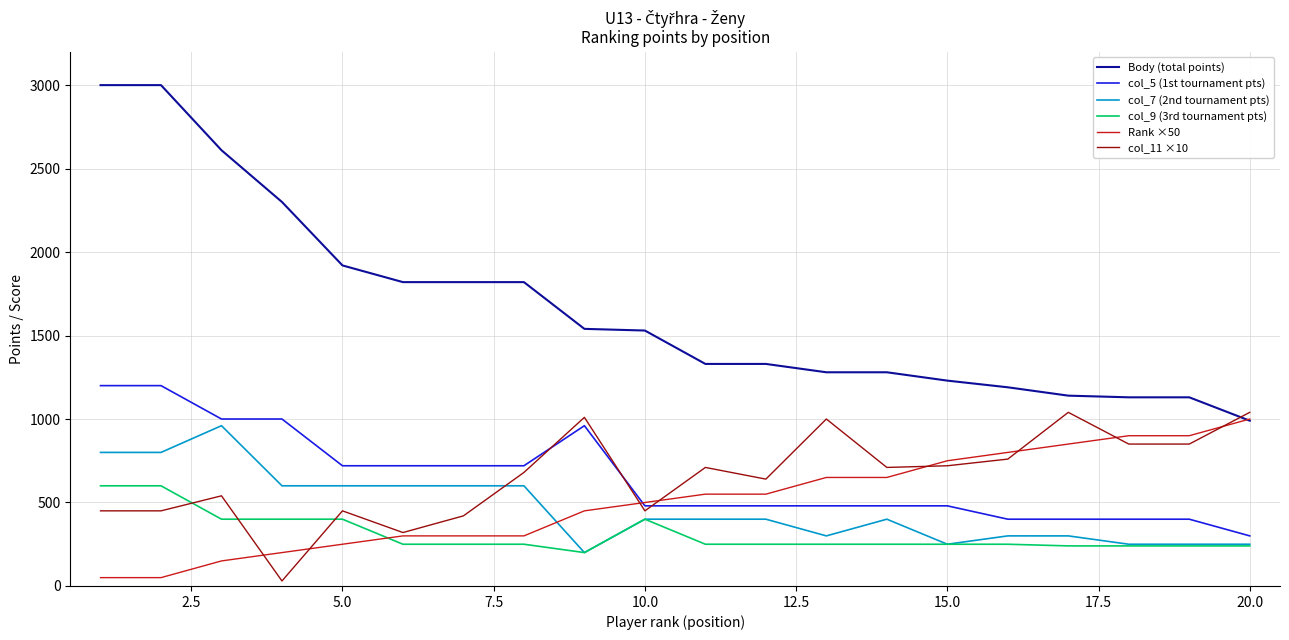

What is the maximum value shown in the chart?

3000